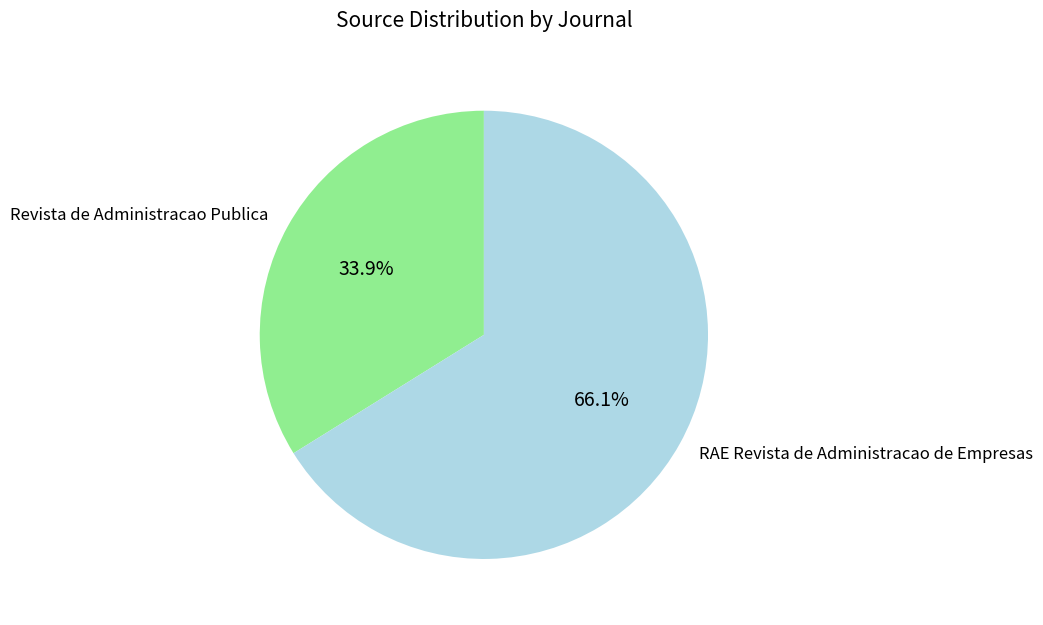

How many slices are in this pie chart?

2